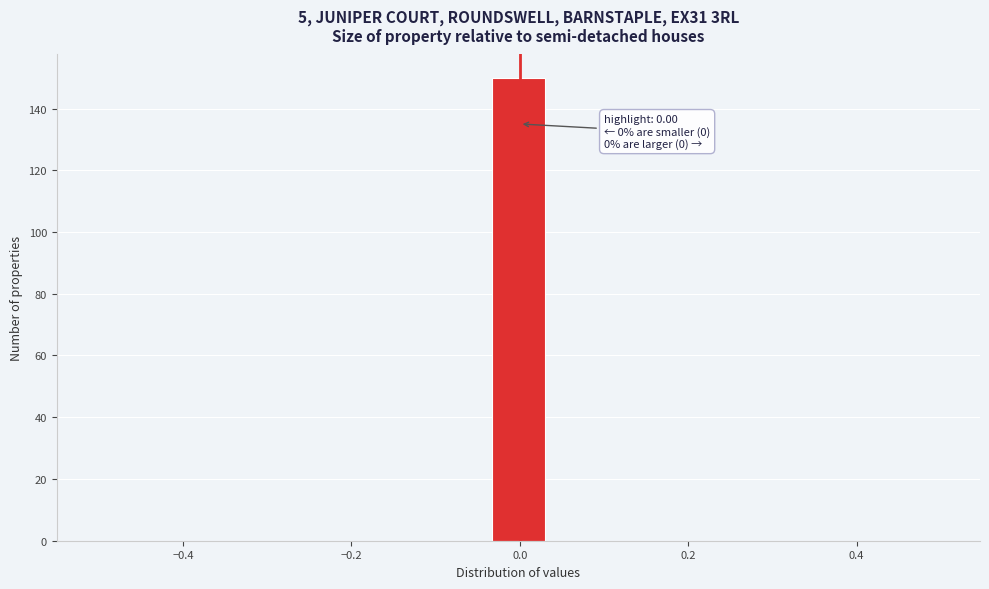

Around what value on the x-axis is the tallest bar? Give the approximate position of its centre, as read against the axis.

0.00